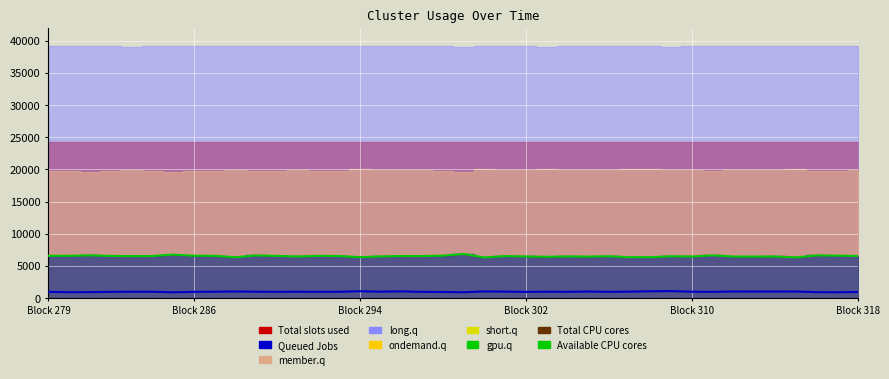

What is the approximate value of Queued Jobs at 30, to the nearest 10?

1100